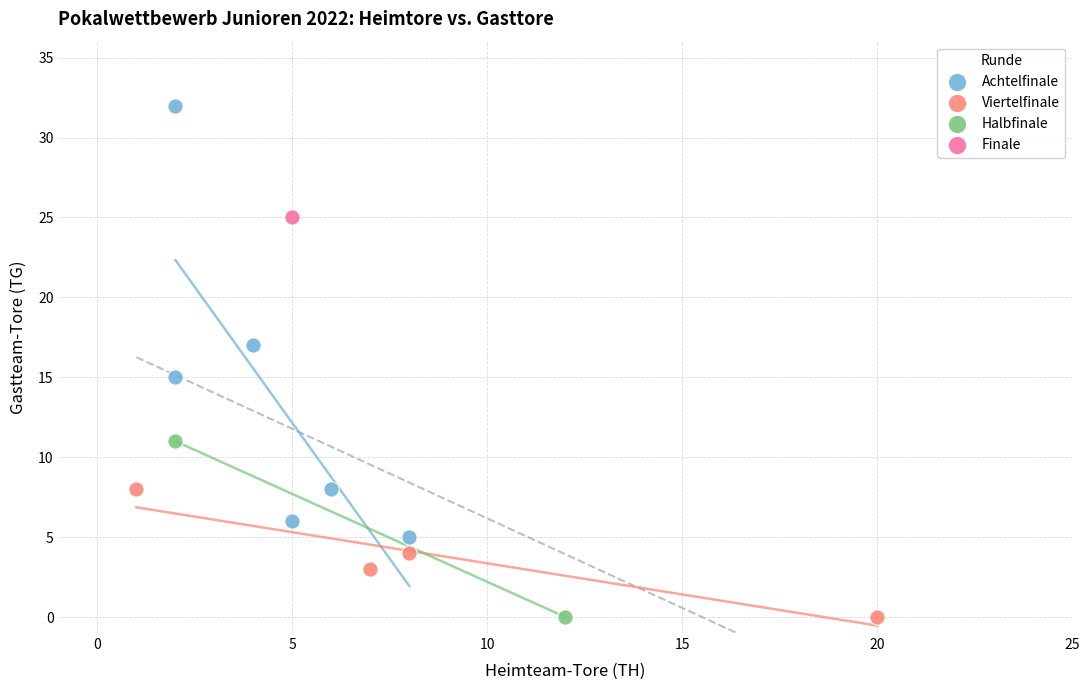

What are all the series names shown in the legend?

Achtelfinale, Viertelfinale, Halbfinale, Finale